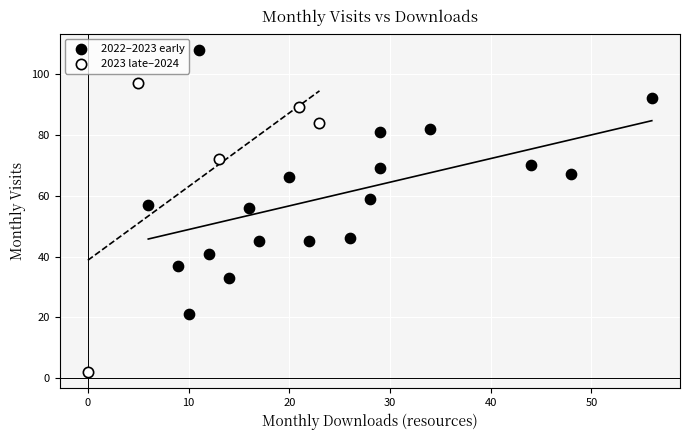

Which series has the widest spread of Y values?

2023 late–2024